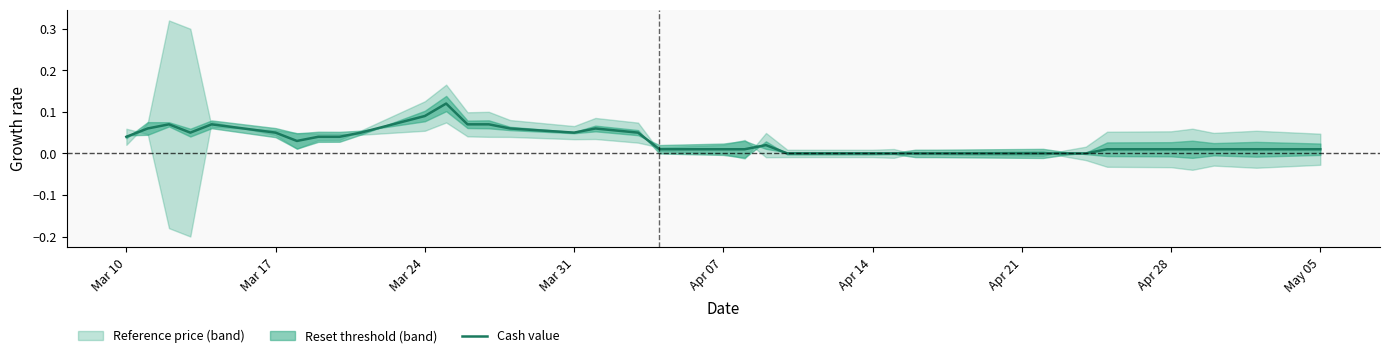

What is the label of the 7th point from the left?

Apr 21